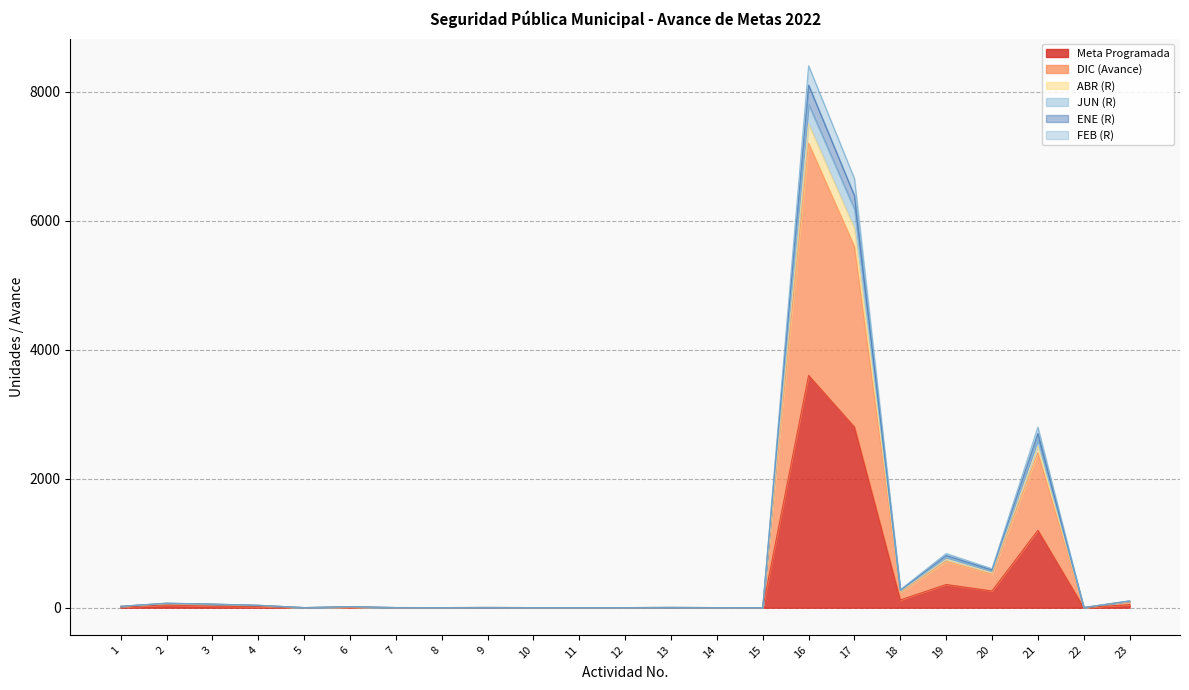

Reading right to left, extract all data points from this chart.

Meta Programada: 23=48	22=1	21=1200	20=260	19=360	18=120	17=2800	16=3600	15=1	14=1	13=2	12=1	11=1	10=1	9=2	8=1	7=1	6=7	5=1	4=16	3=25	2=42	1=11
DIC (Avance): 23=96	22=2	21=2400	20=520	19=720	18=240	17=5600	16=7200	15=2	14=2	13=4	12=2	11=2	10=2	9=4	8=2	7=2	6=14	5=2	4=34	3=52	2=63	1=22
ABR (R): 23=108	22=3	21=2800	20=604	19=840	18=280	17=6650	16=8400	15=2	14=2	13=5	12=2	11=2	10=2	9=4	8=2	7=3	6=16	5=2	4=38	3=56	2=70	1=22
JUN (R): 23=104	22=3	21=2600	20=563	19=780	18=260	17=6174	16=7800	15=2	14=2	13=5	12=2	11=2	10=2	9=4	8=2	7=2	6=16	5=2	4=38	3=56	2=70	1=22
ENE (R): 23=100	22=3	21=2500	20=541	19=750	18=250	17=5880	16=7500	15=2	14=2	13=4	12=2	11=2	10=2	9=4	8=2	7=2	6=14	5=2	4=36	3=54	2=63	1=22
FEB (R): 23=104	22=3	21=2700	20=584	19=810	18=270	17=6384	16=8100	15=2	14=2	13=5	12=2	11=2	10=2	9=4	8=2	7=3	6=16	5=2	4=38	3=56	2=70	1=22